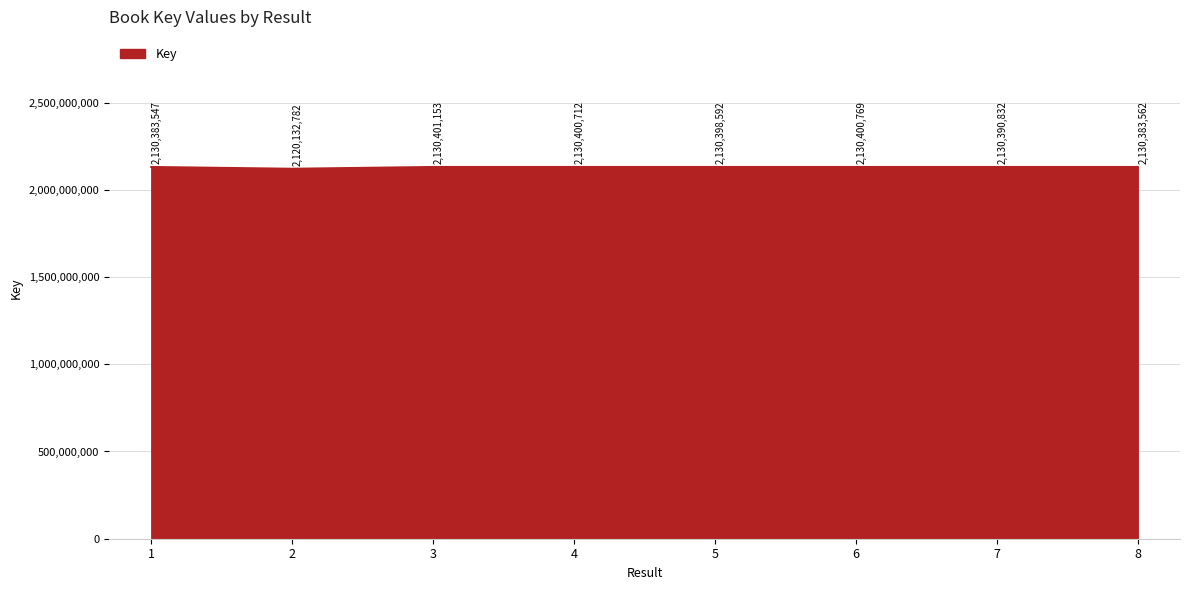

Where does the data first go above 2130398592?

3